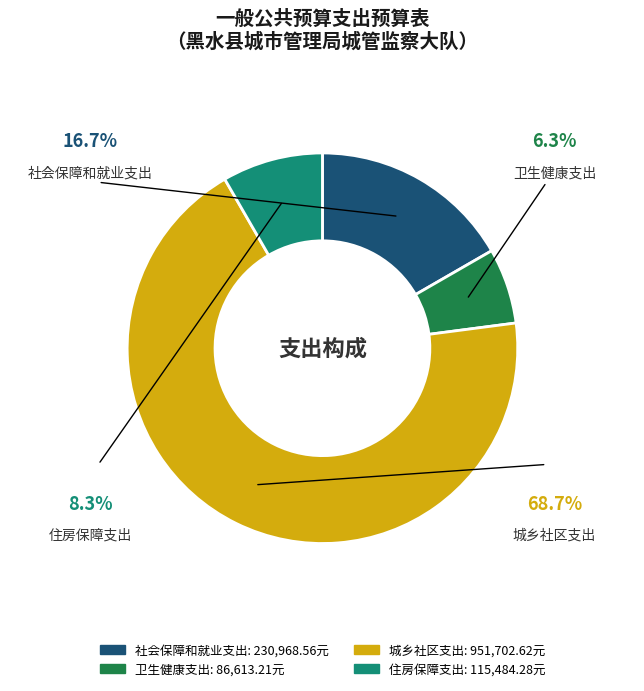

How many slices are in this pie chart?

4